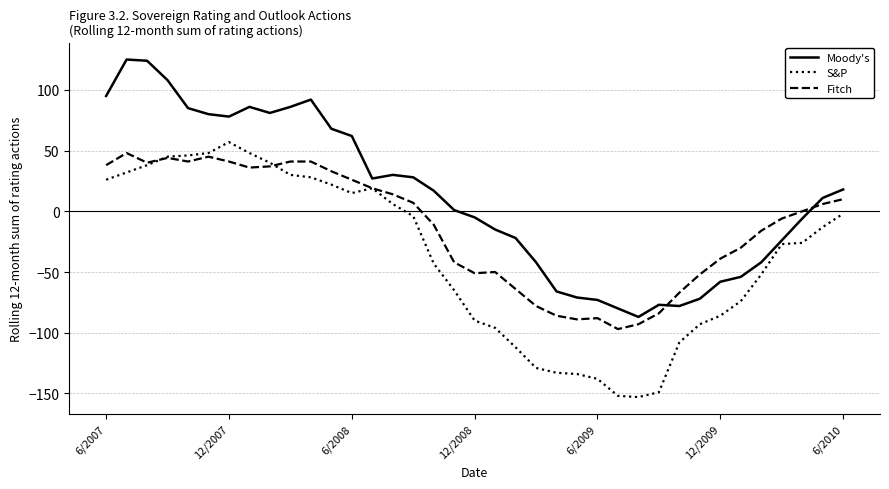

True or false: S&P and Fitch intersect in this chart.

True